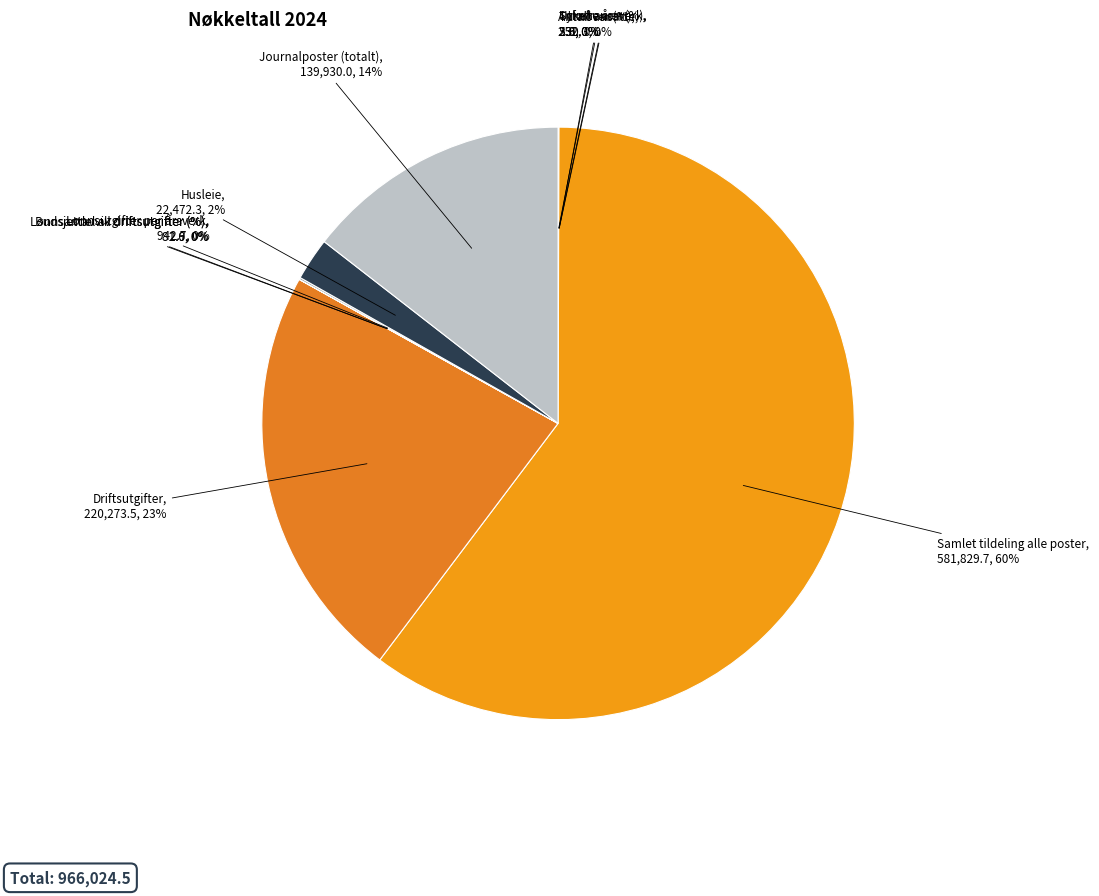

What is the largest slice in the pie chart?

Samlet tildeling alle poster